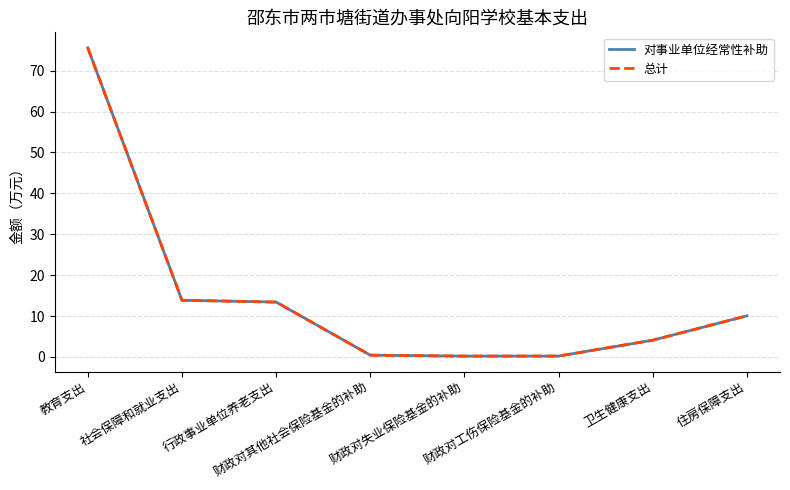

At 财政对其他社会保险基金的补助, list the series in order from largest to smallest.

对事业单位经常性补助, 总计